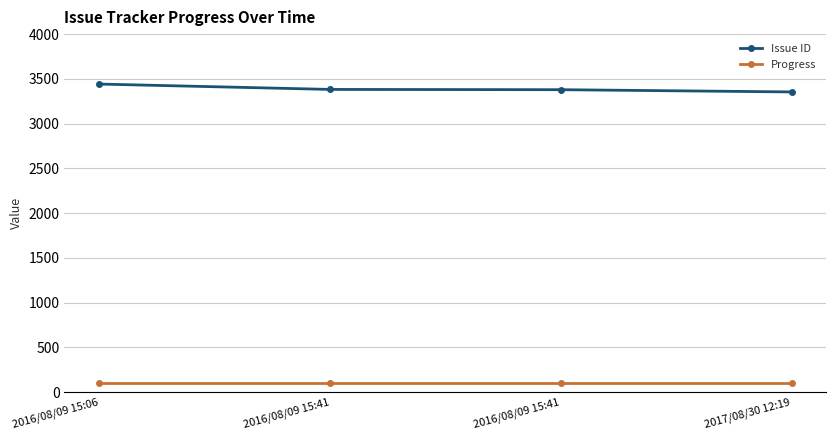

What is the label of the 4th point from the left?

2017/08/30 12:19